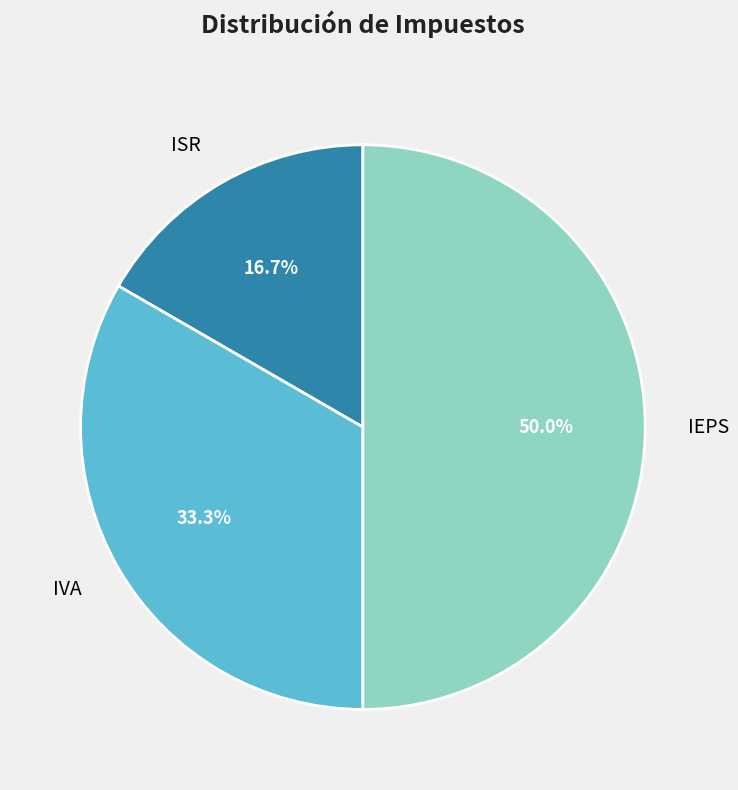

Is ISR the majority of the pie?

No